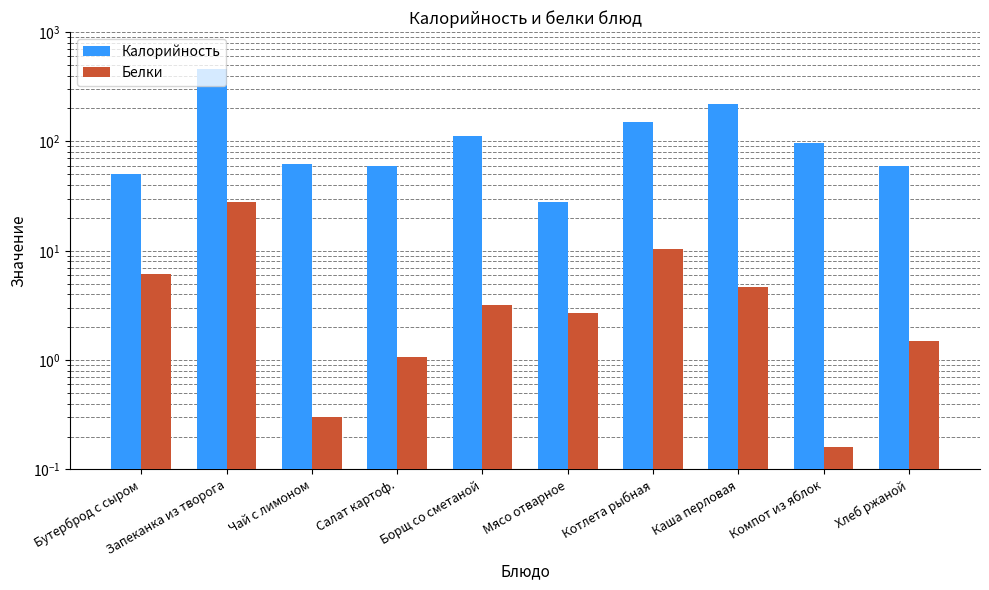

Which category has the highest value in the Калорийность series?

Запеканка из творога